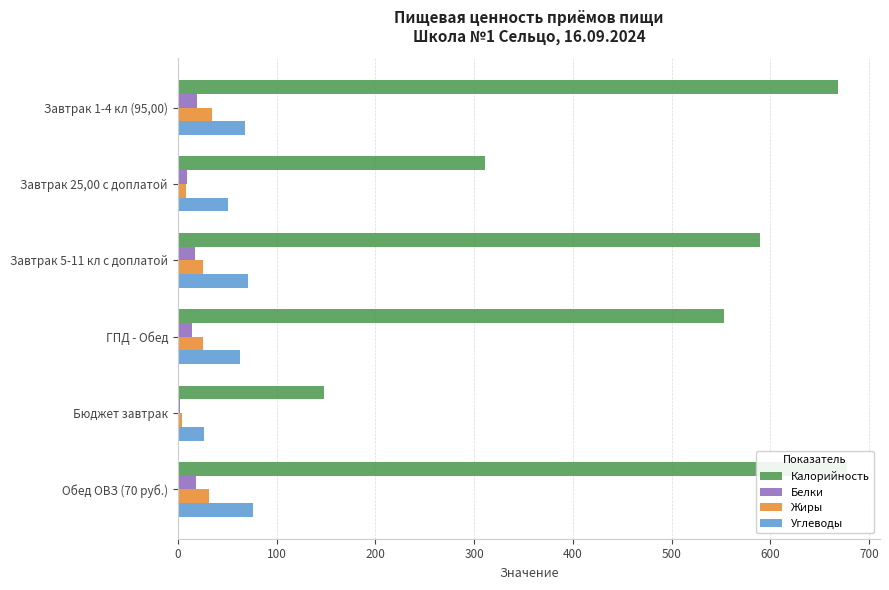

What is the smallest value displayed?

2